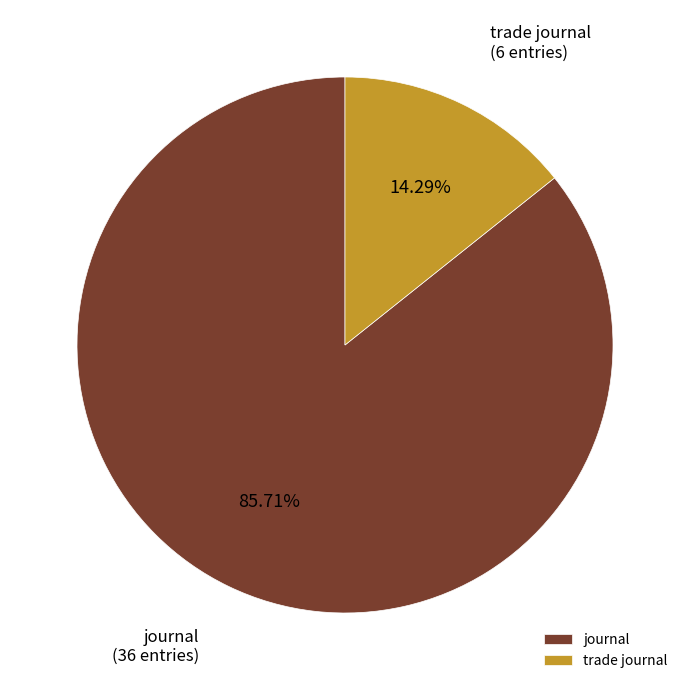

Which has a higher value, journal or trade journal?

journal